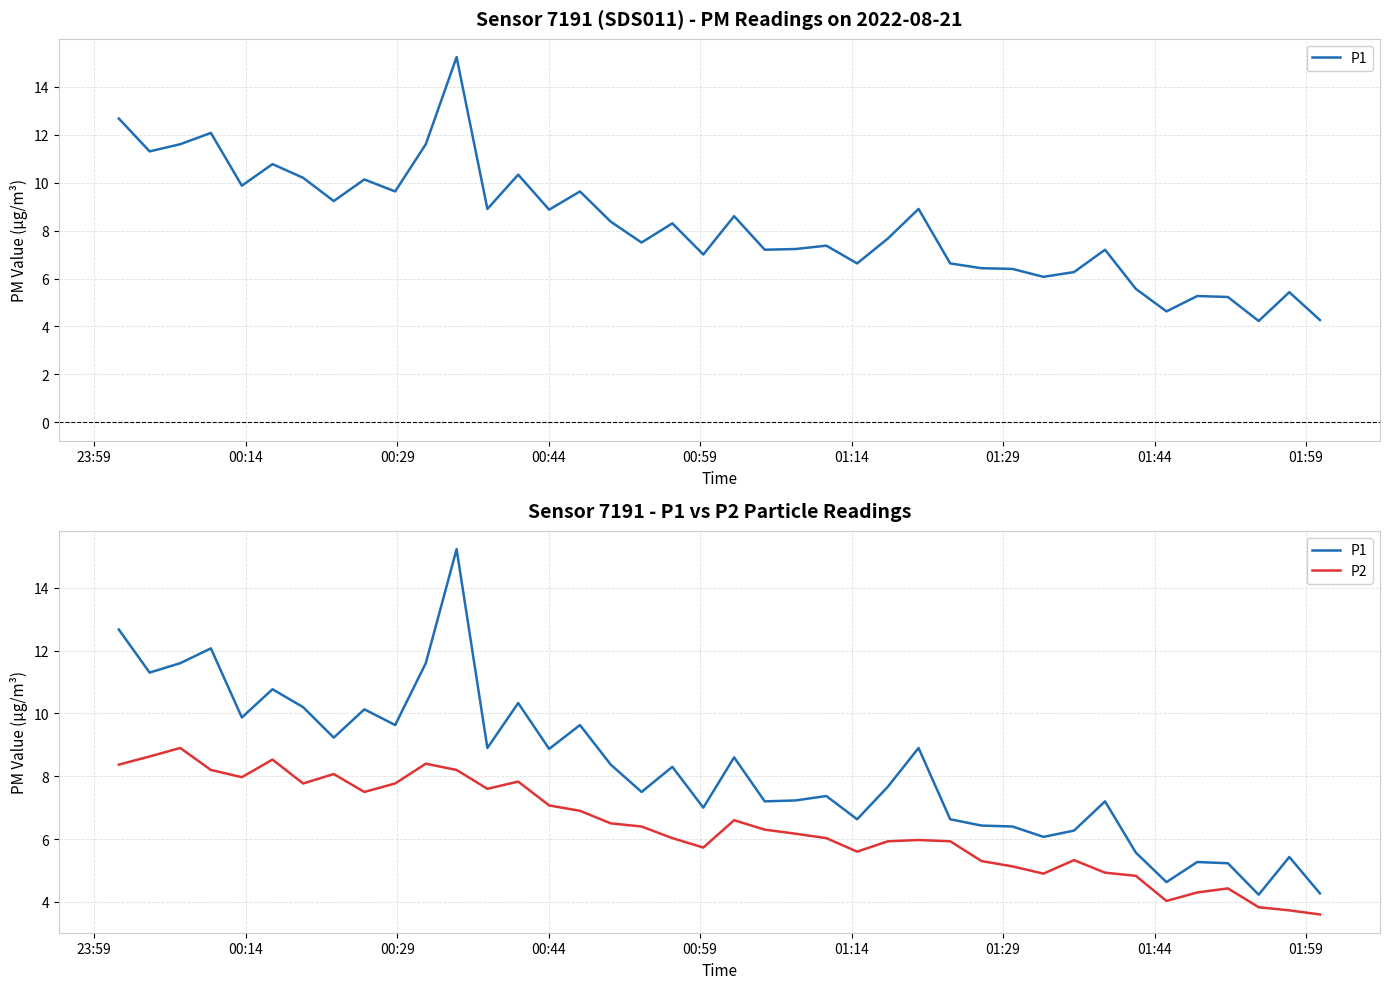

Is it true that P1 equals 2.7 at 38?

False